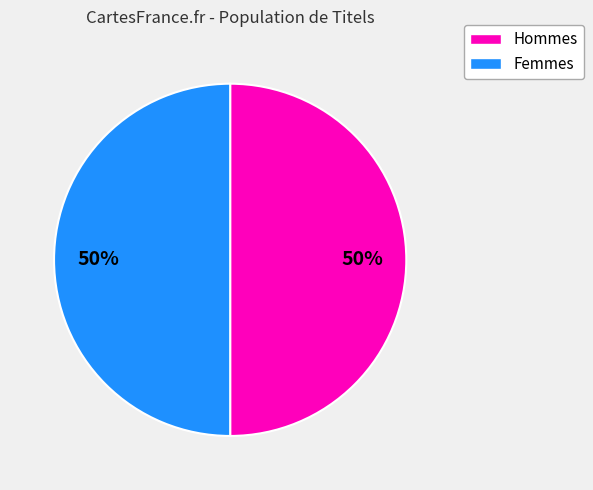

To the nearest percent, what is the average slice percentage?

50%